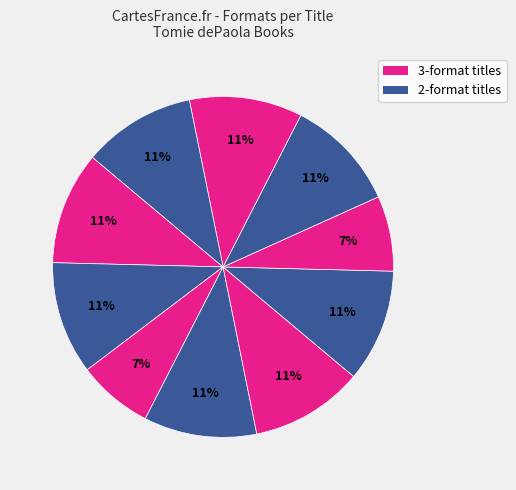

How many segments does this pie chart have?

10